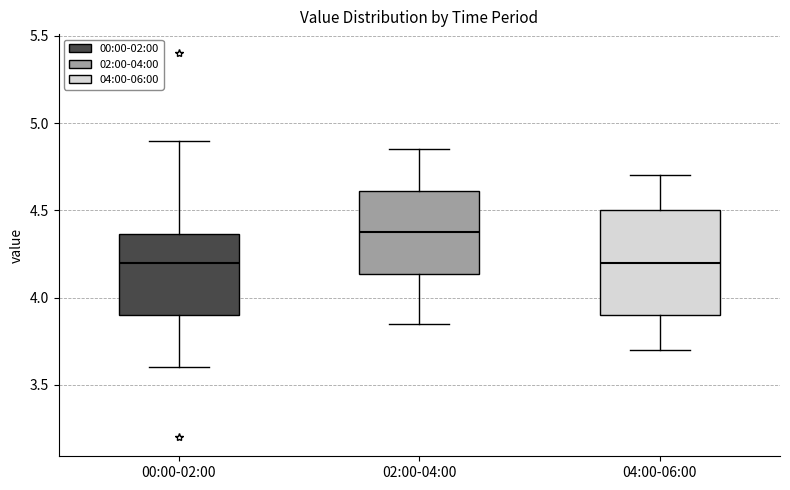

Which box is the tallest, from its lower edge to its upper edge?

04:00-06:00